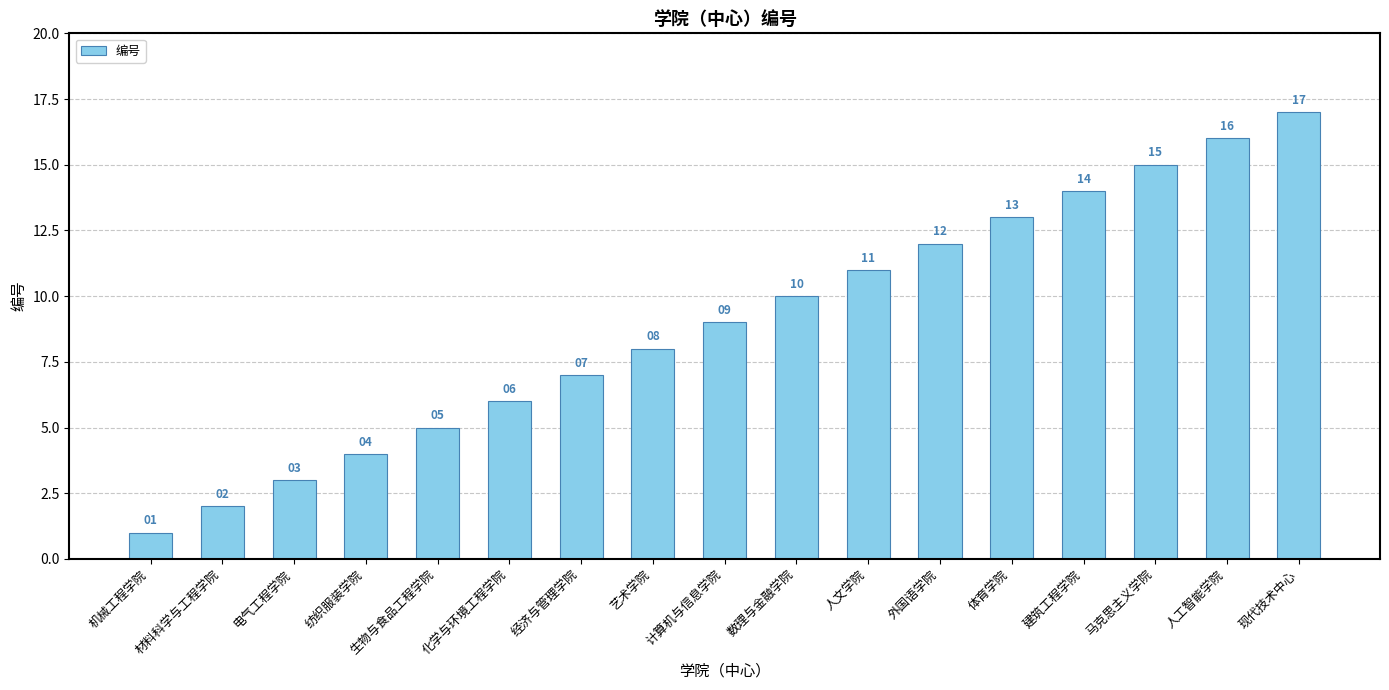

Approximately how many times larger is the value at 外国语学院 compared to 建筑工程学院?

0.9